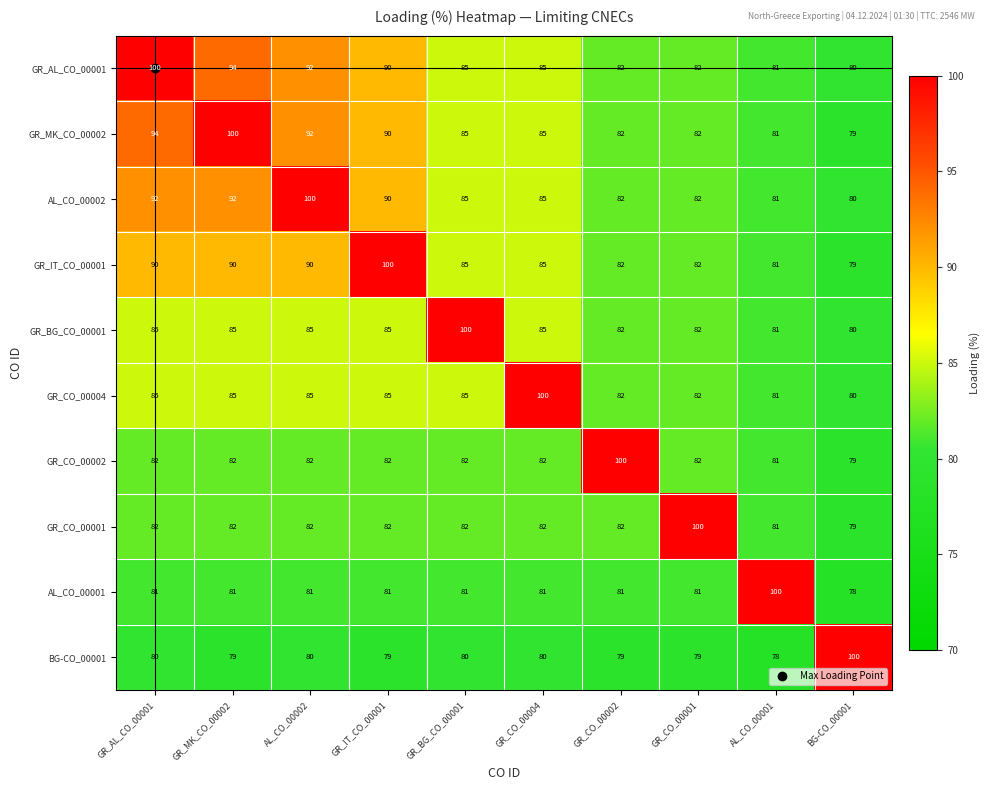

What is the minimum value shown in the chart?

78